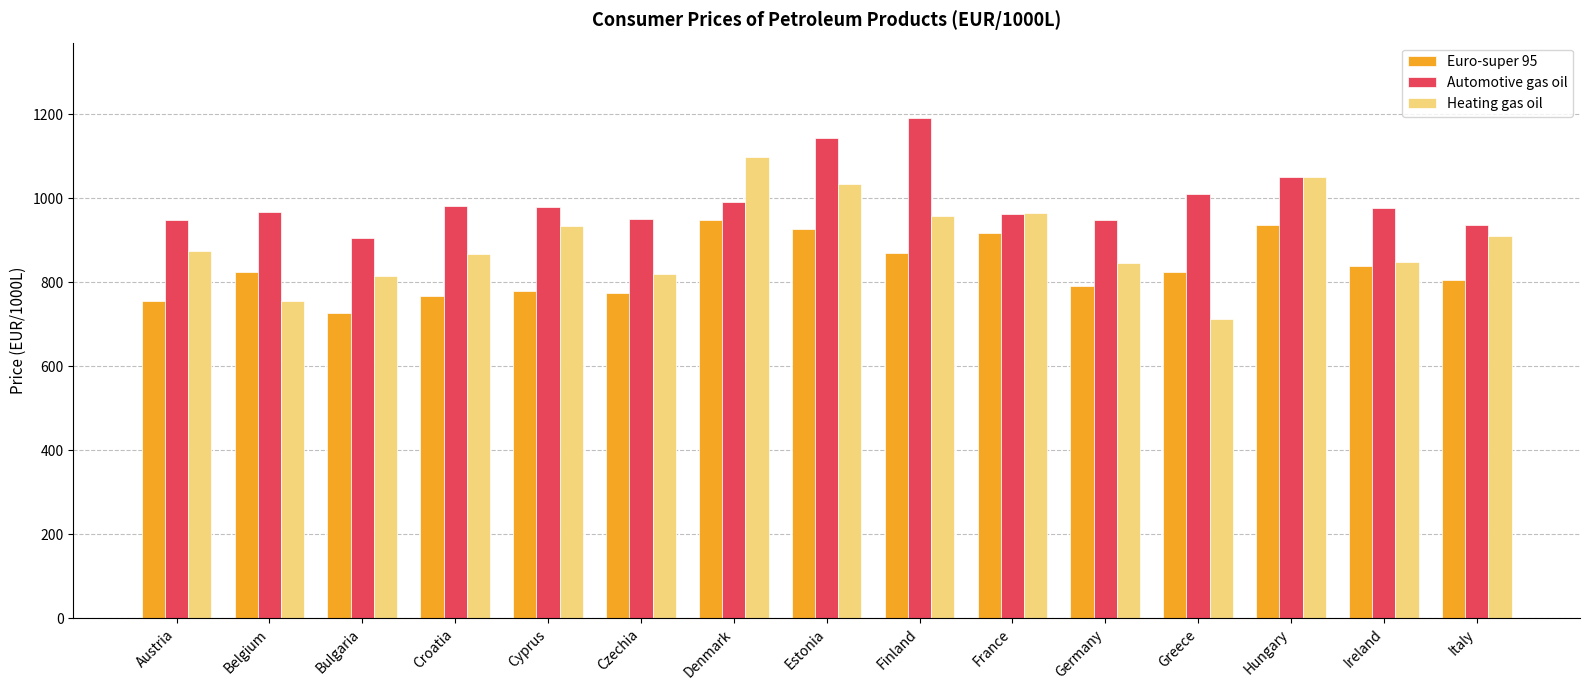

Is it true that Heating gas oil equals 444.5 at France?

False